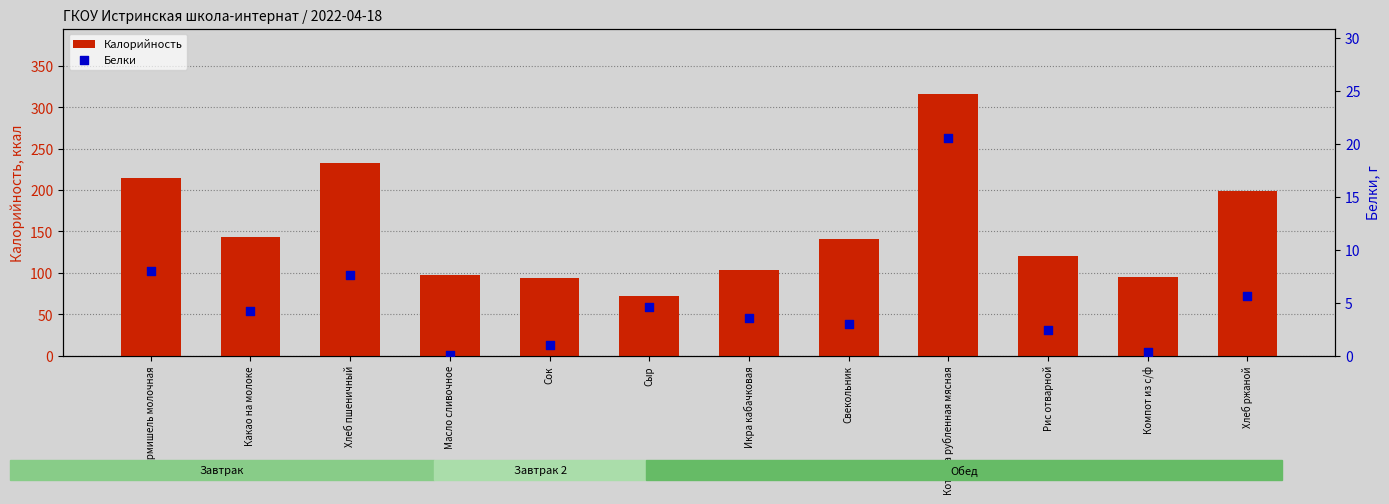

Which series reaches the minimum Y coordinate?

Белки